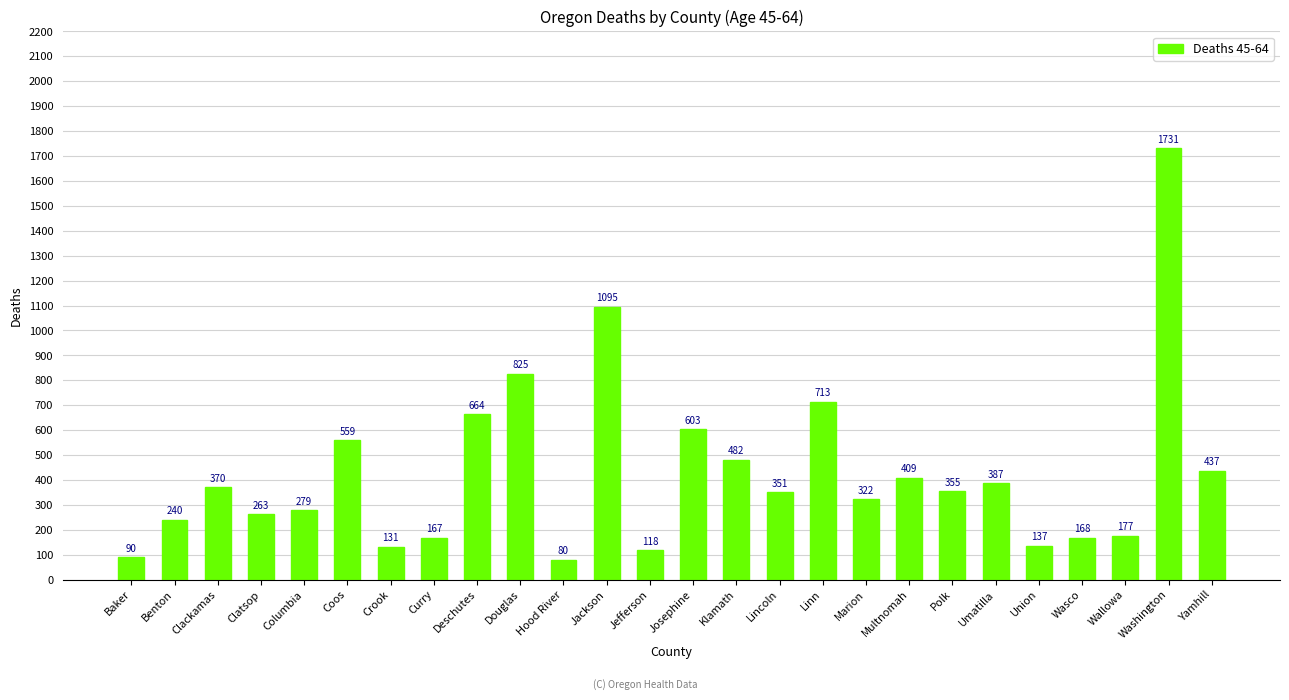

How many data points are less than 355?

13